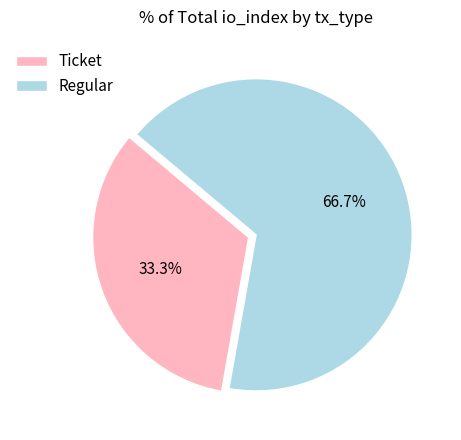

How much of the chart is everything except Ticket?

66.7%